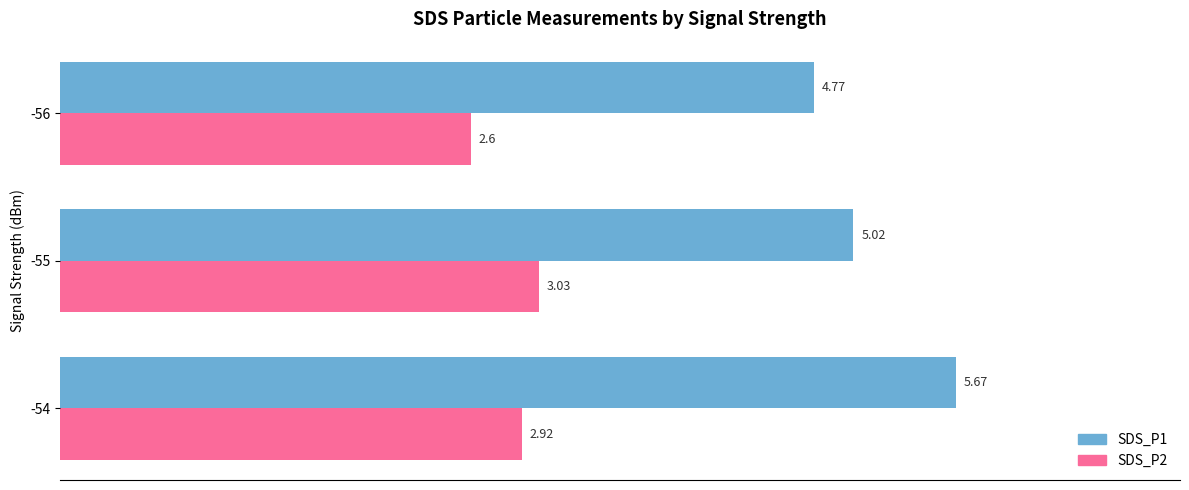

Count the number of categories in the chart.

3